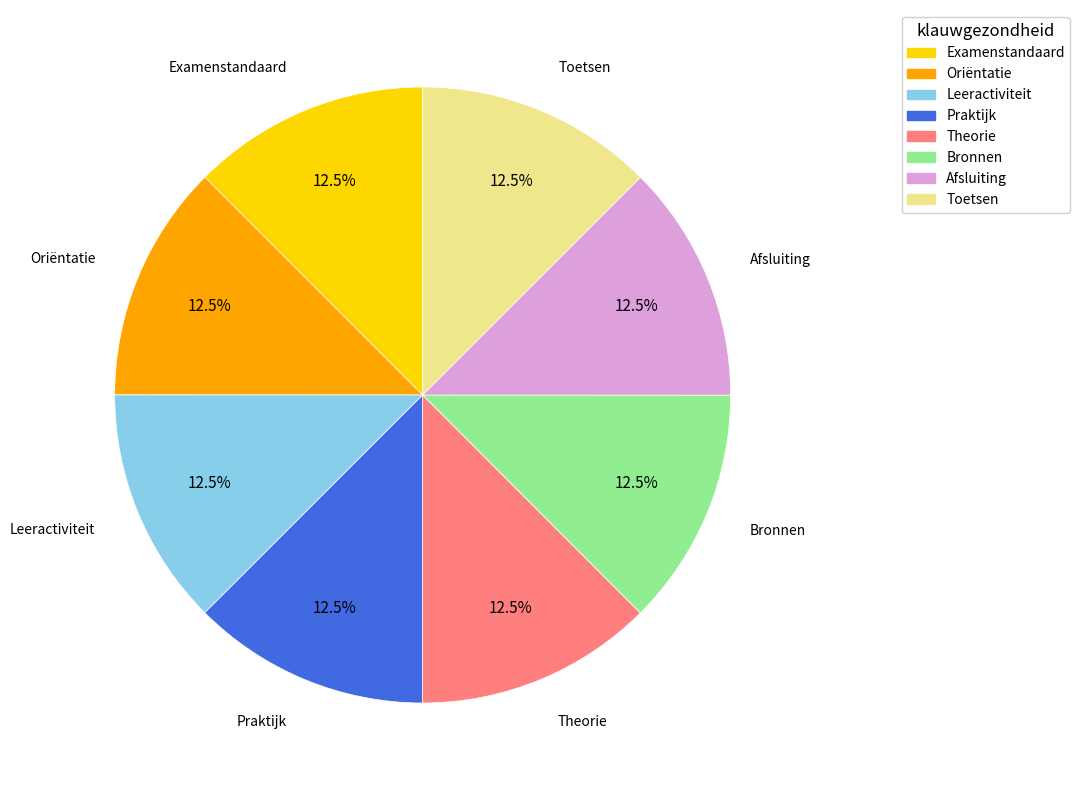

What is the ratio of the value at Bronnen to the value at Theorie?

1.0